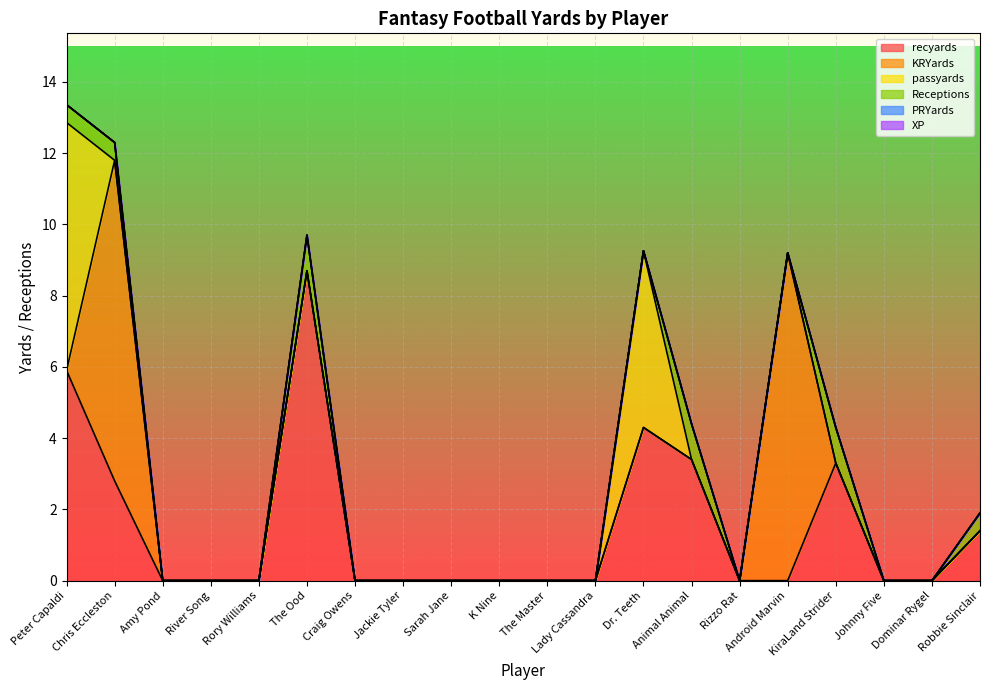

In Receptions, how many points are higher than both neighbors (excluding endpoints)?

3